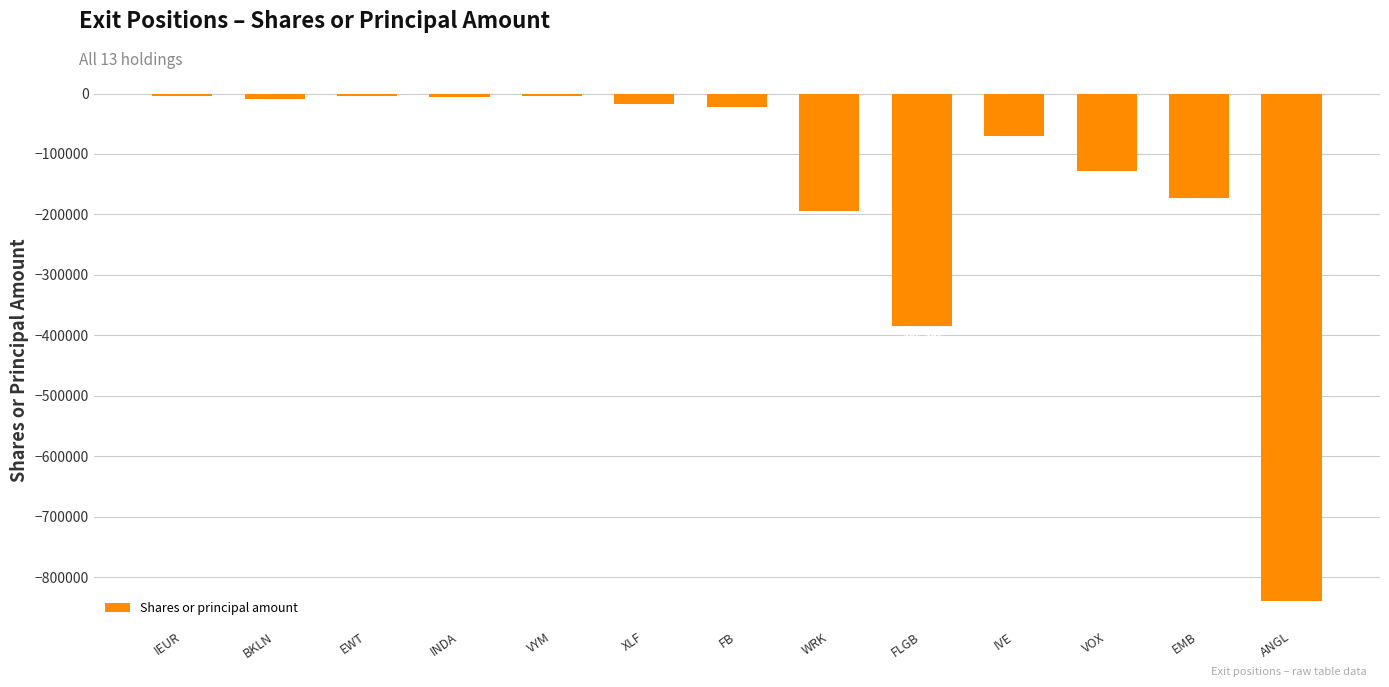

What is the average value?

-142974